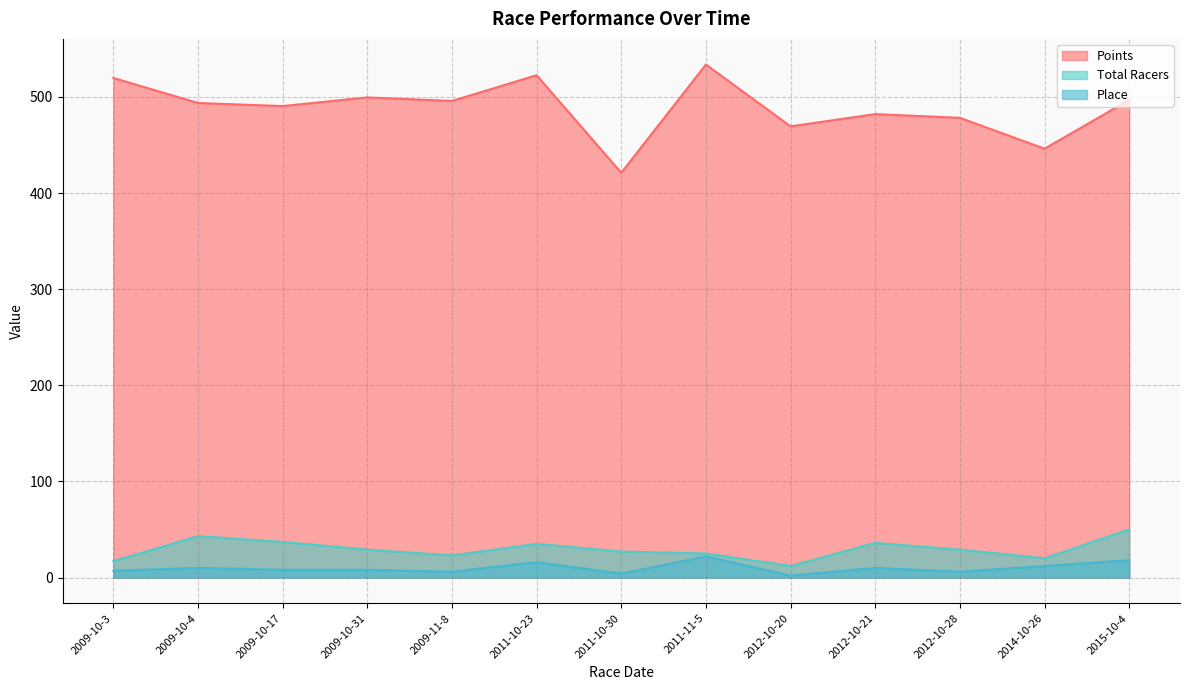

True or false: Points and Total Racers intersect in this chart.

False